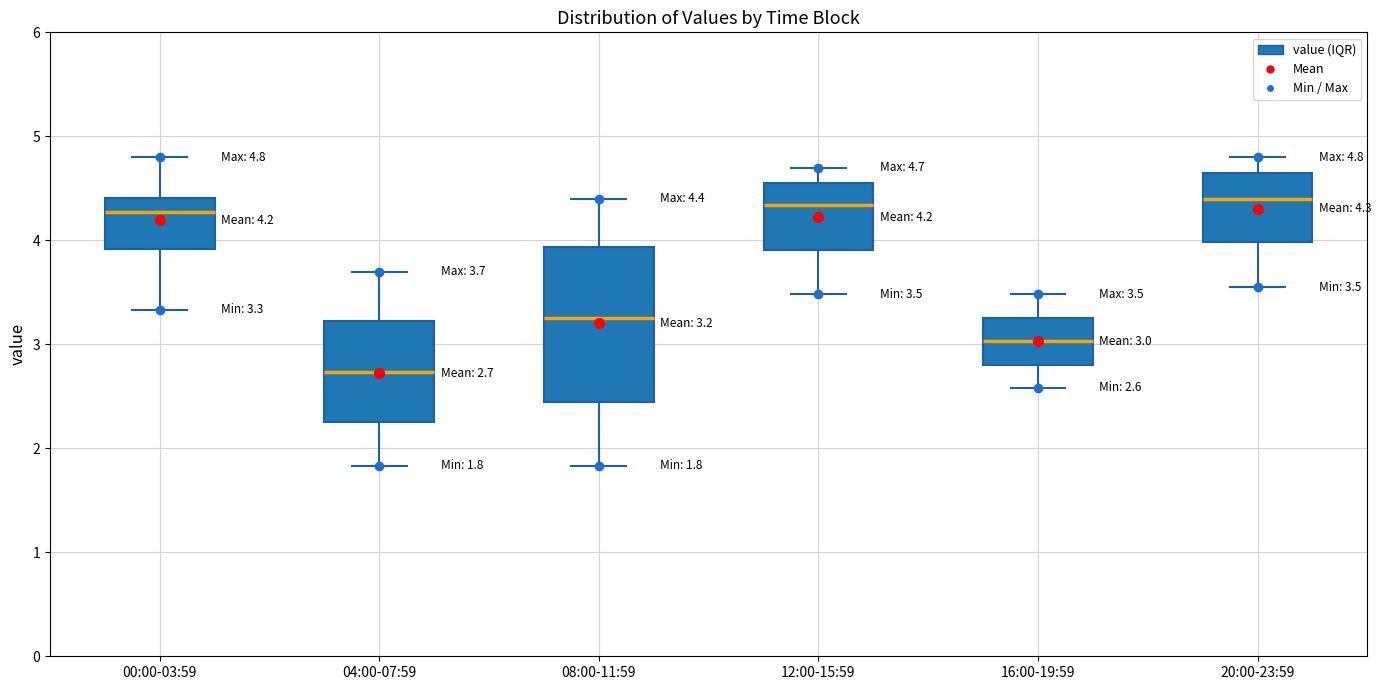

Comparing the boxes themselves (not the whiskers), which one is the tallest?

08:00-11:59